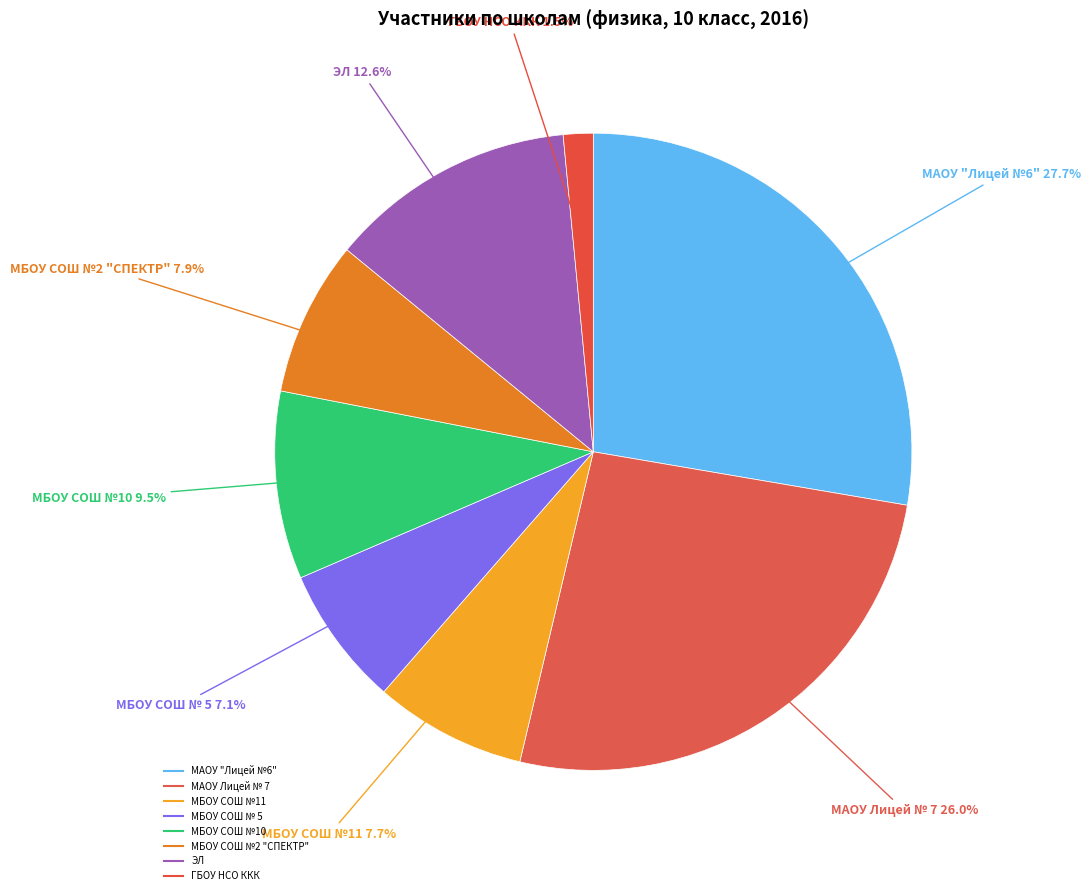

How many slices are in this pie chart?

8